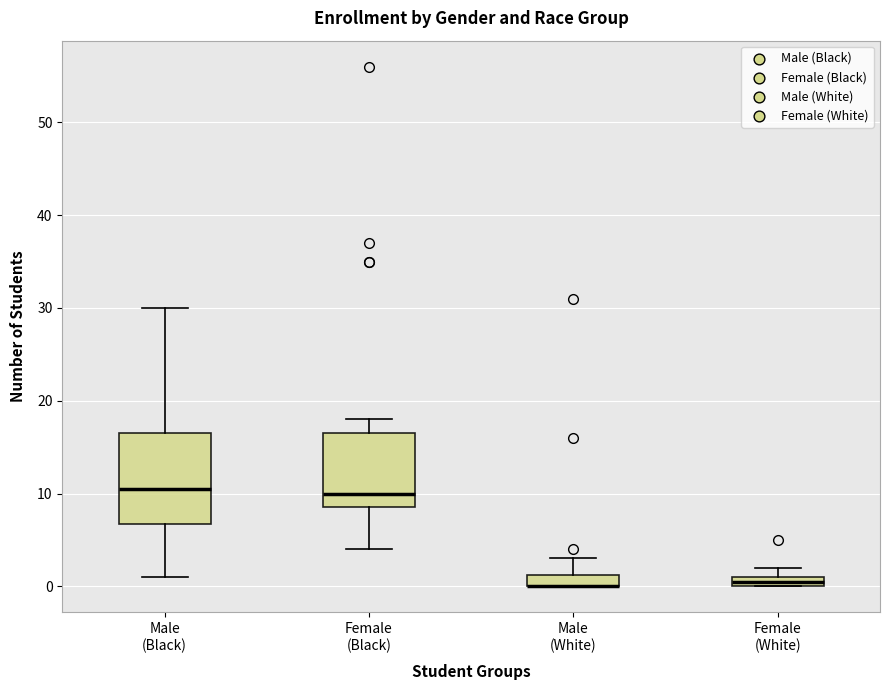

Comparing the boxes themselves (not the whiskers), which one is the tallest?

Male (Black)